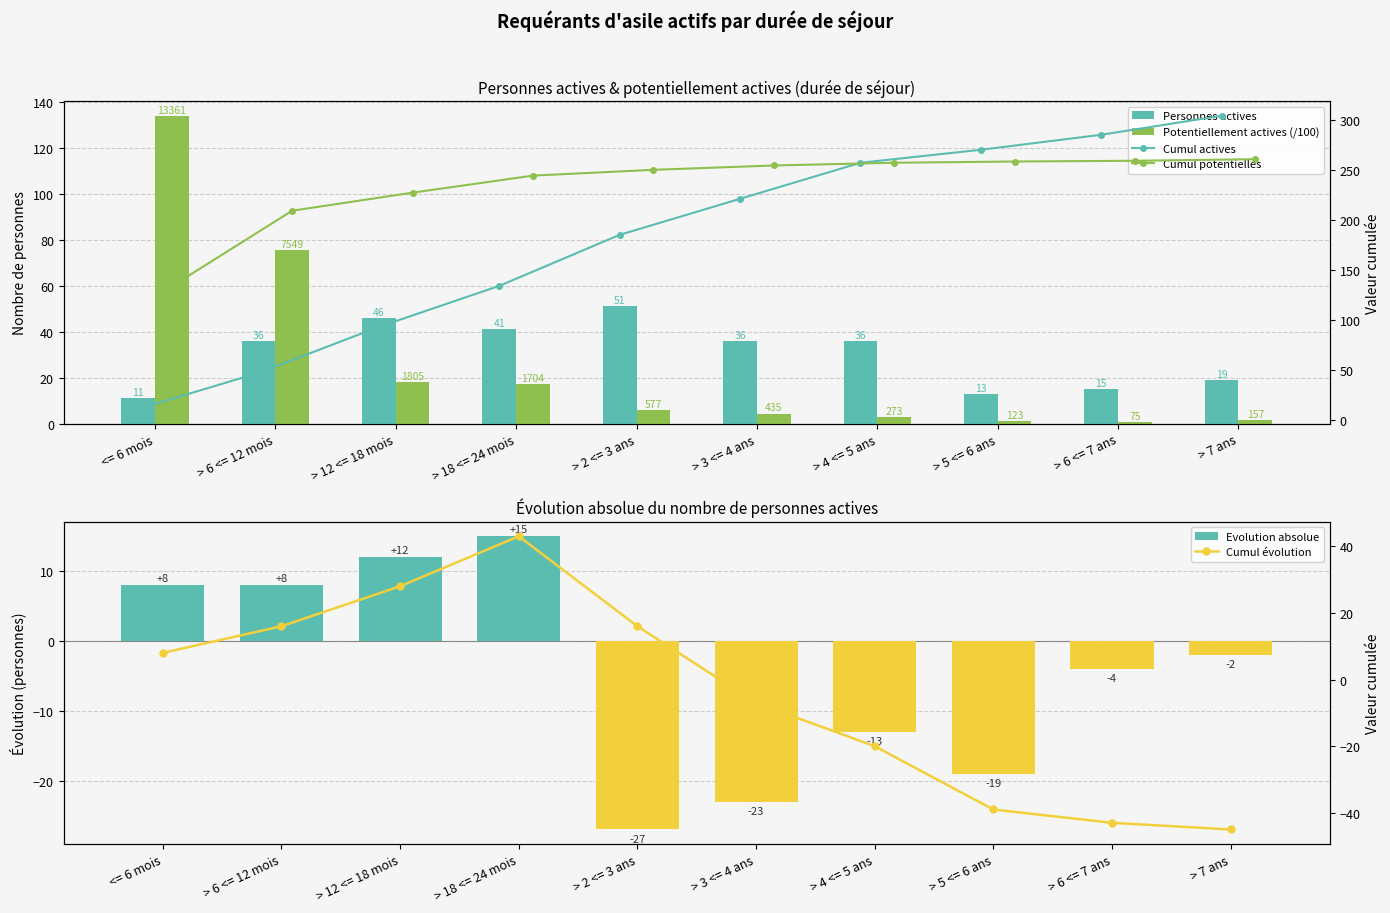

What is the label of the 1st bar from the right?

> 7 ans